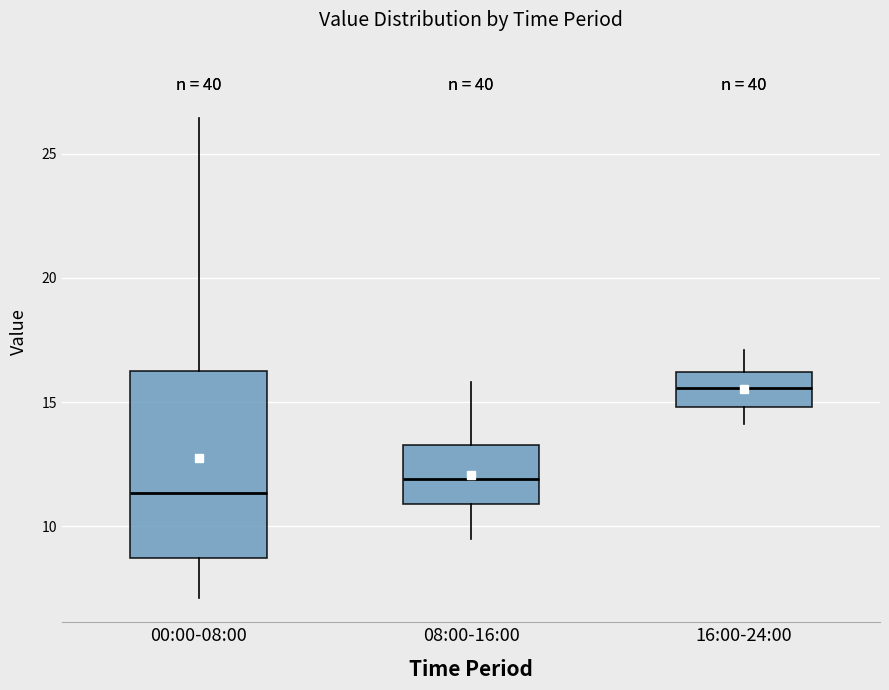

Reading left to right, transcribe this box plot: for each box, give where its median line is, the range the box spans, and where its two whiskers end, as read against the y-axis. The values are not printed on the chart, so give them approximately, as read against the axis.

00:00-08:00: median 11.5, box 8.5 to 16.5, whiskers 7.0 to 26.5
08:00-16:00: median 12.0, box 11.0 to 13.5, whiskers 9.5 to 16.0
16:00-24:00: median 15.5, box 15.0 to 16.0, whiskers 14.0 to 17.0